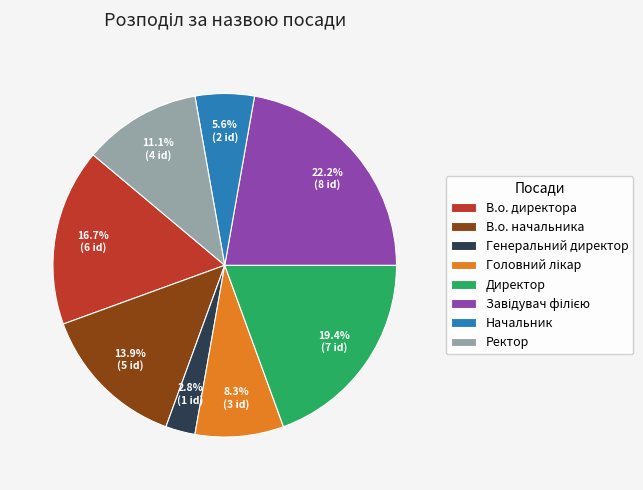

How many slices are in this pie chart?

8